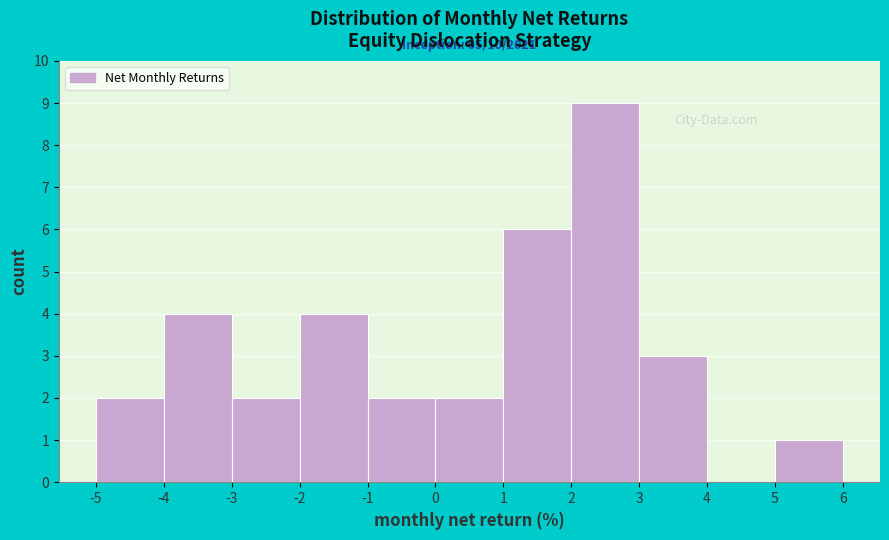

Over which range of the x-axis is the bar tallest?

2 to 3